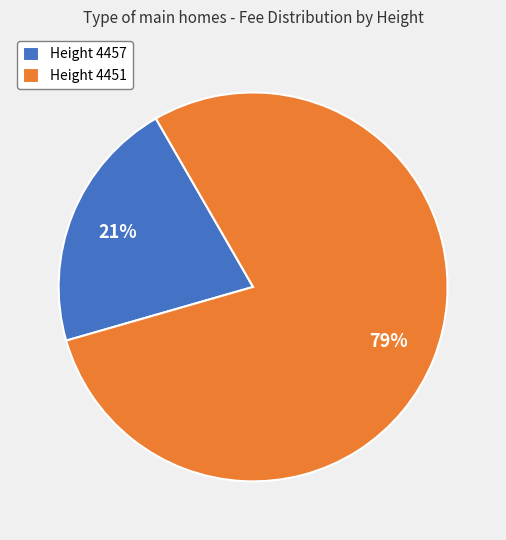

Combined, do Height 4451 and Height 4457 account for over 50%?

Yes